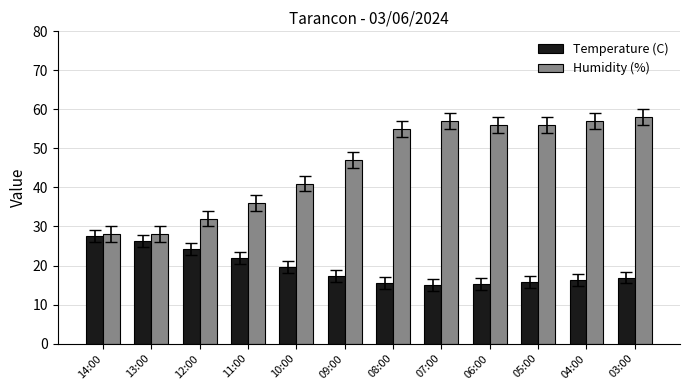

Is the value of Temperature (C) at 06:00 greater than the value of Humidity (%) at 13:00?

No